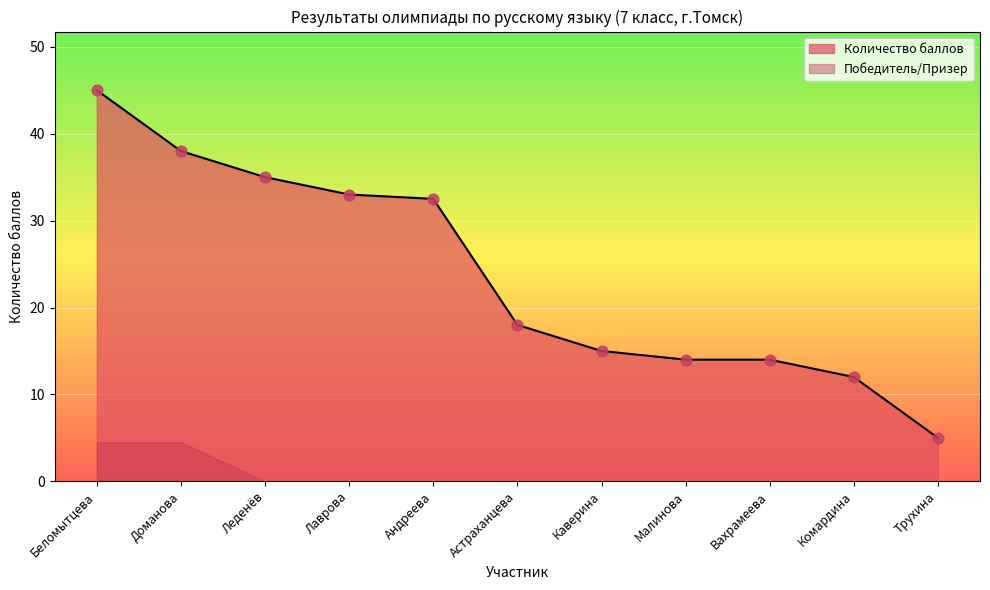

Between Комардина and Лаврова, which is larger?

Лаврова